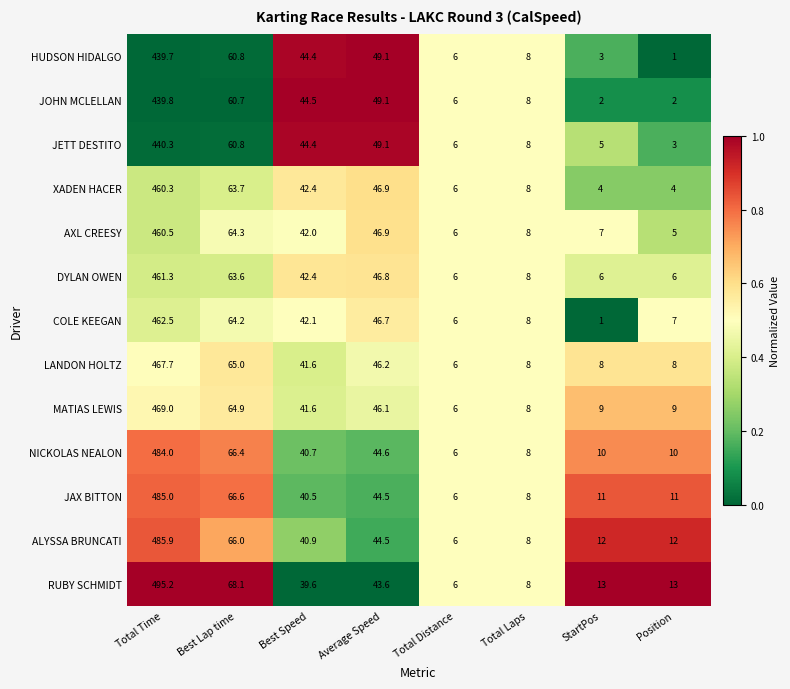

At which label does AXL CREESY reach its minimum?

Position